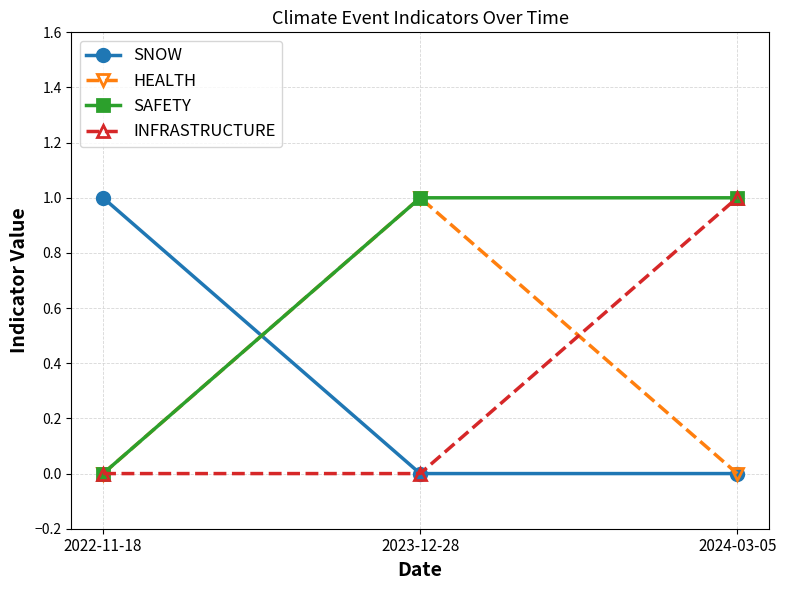

Which series has the largest total across all categories?

SAFETY